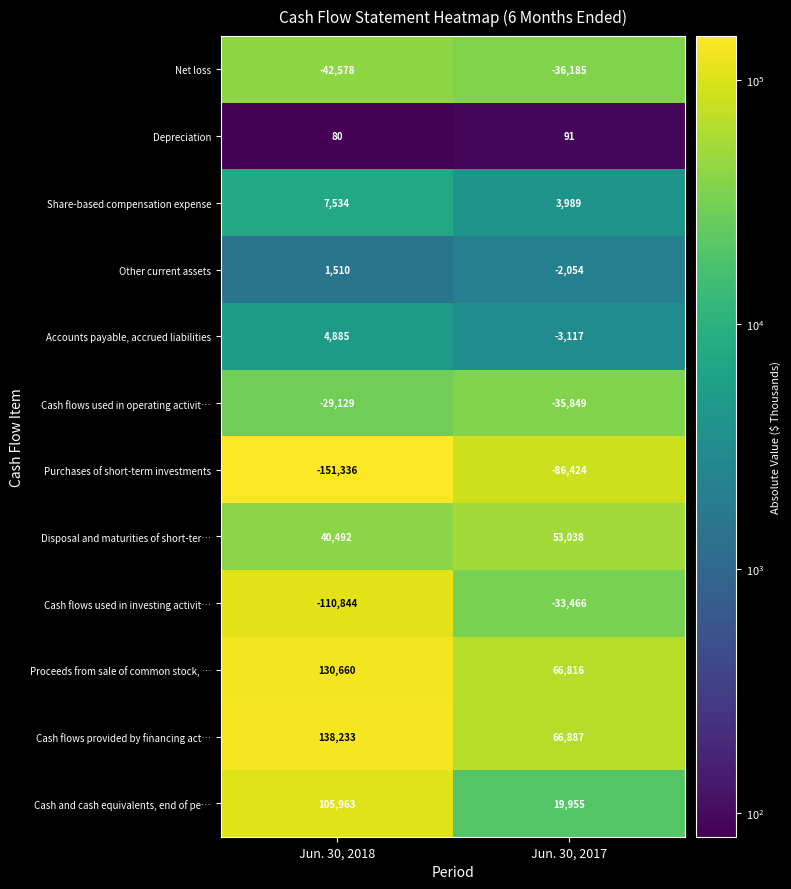

What value does the Net loss series have at Jun. 30, 2017, to the nearest 50?

-36200